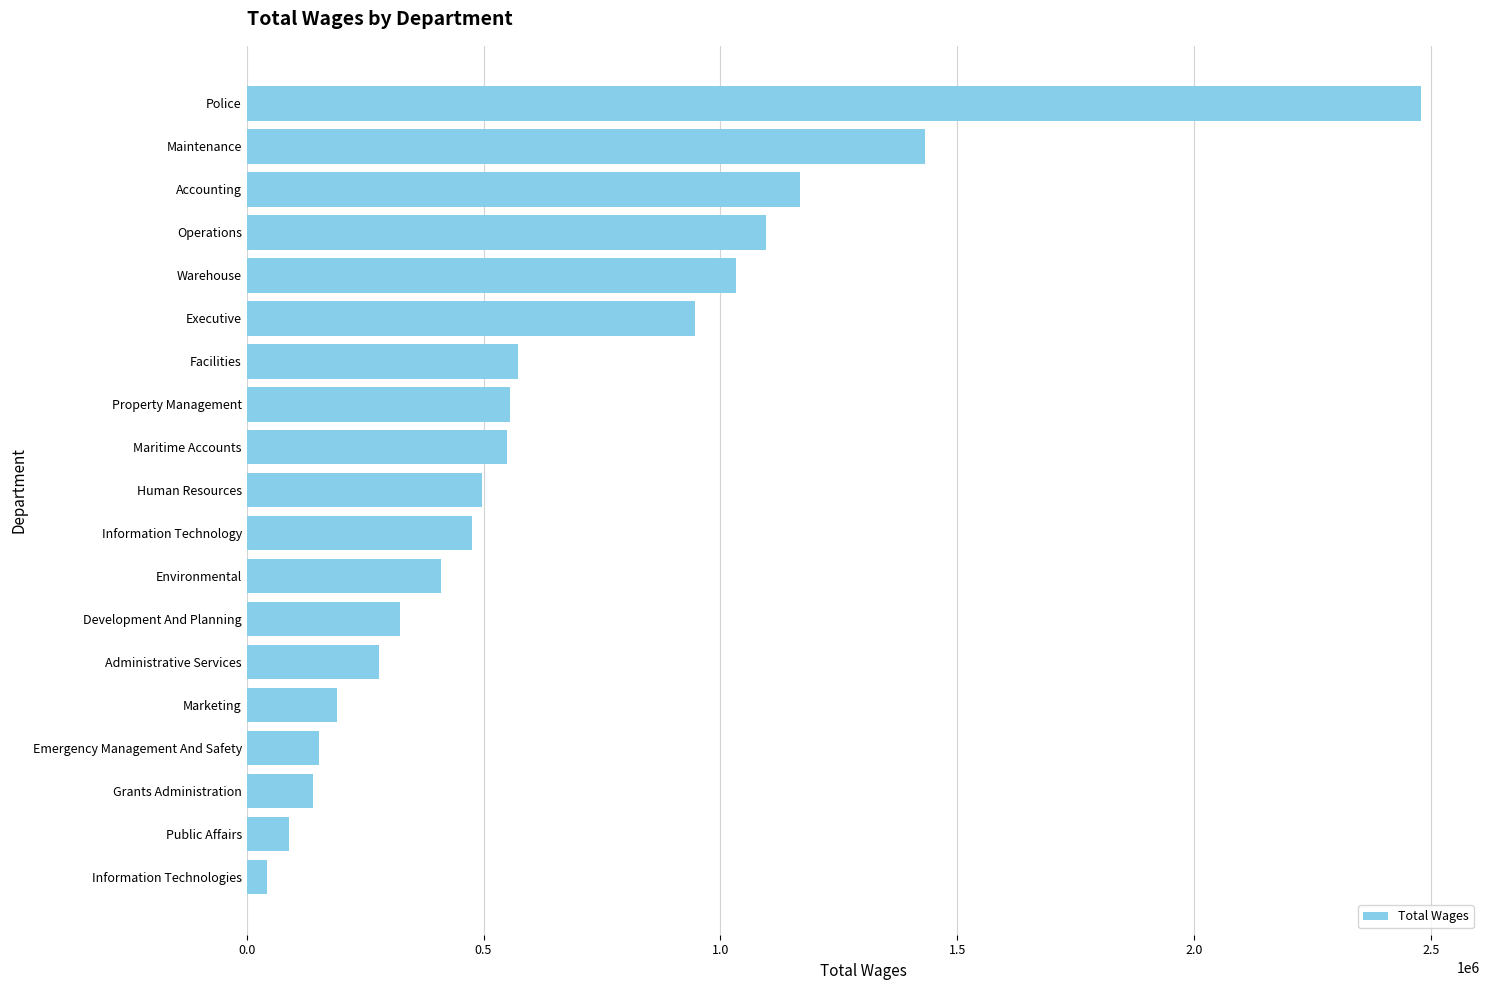

True or false: the data shows 290999 at Information Technology.

False